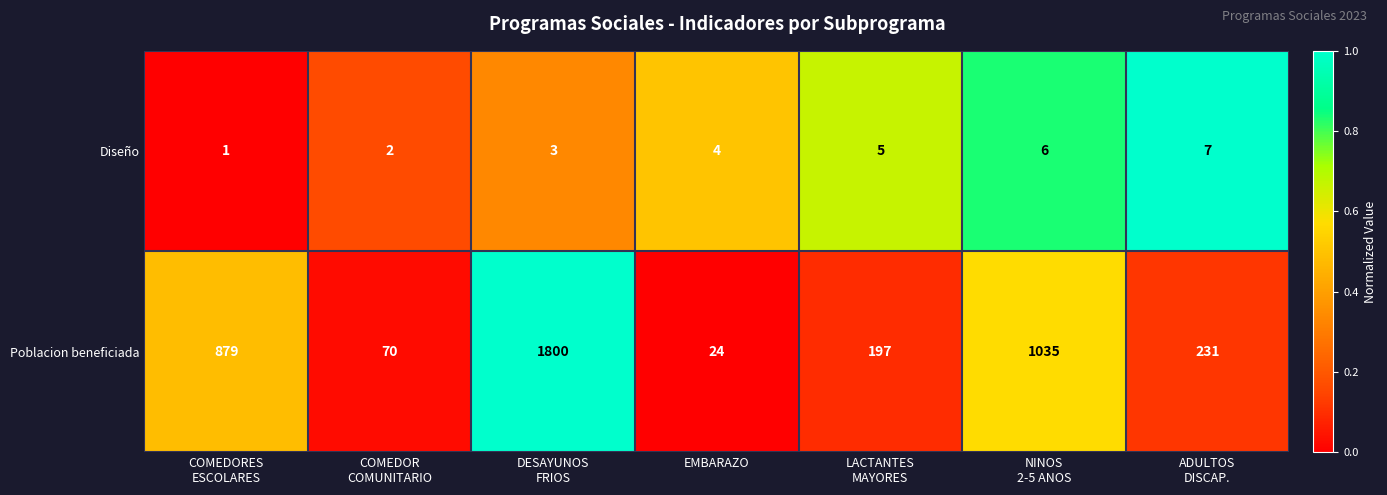

What is the spread (max minus min) of values at EMBARAZO?

20